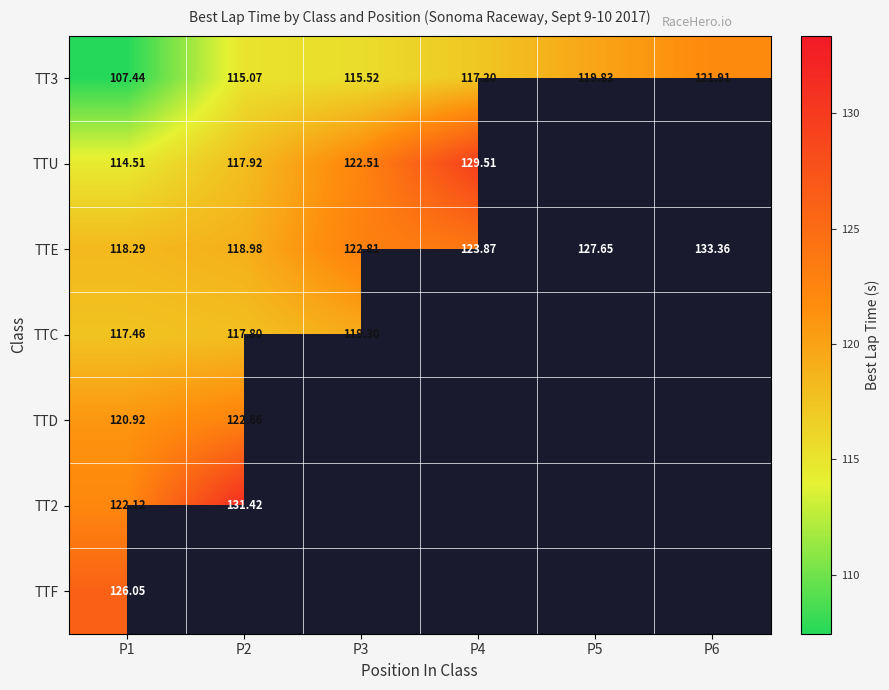

Between P1 and P3, which series saw the biggest shift?

TT3